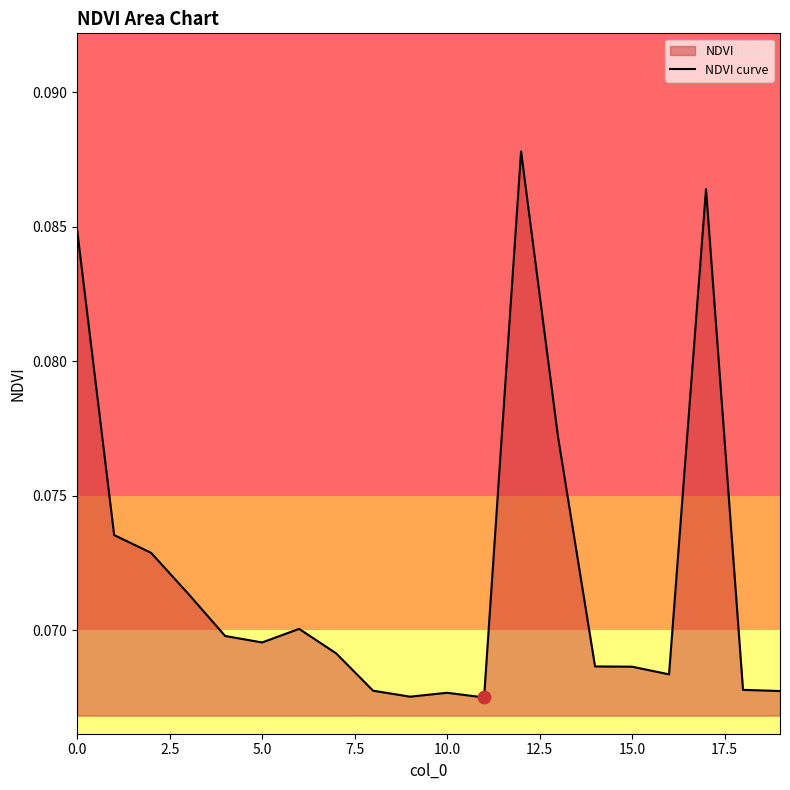

Between 2.5 and 5.0, which is larger?

2.5